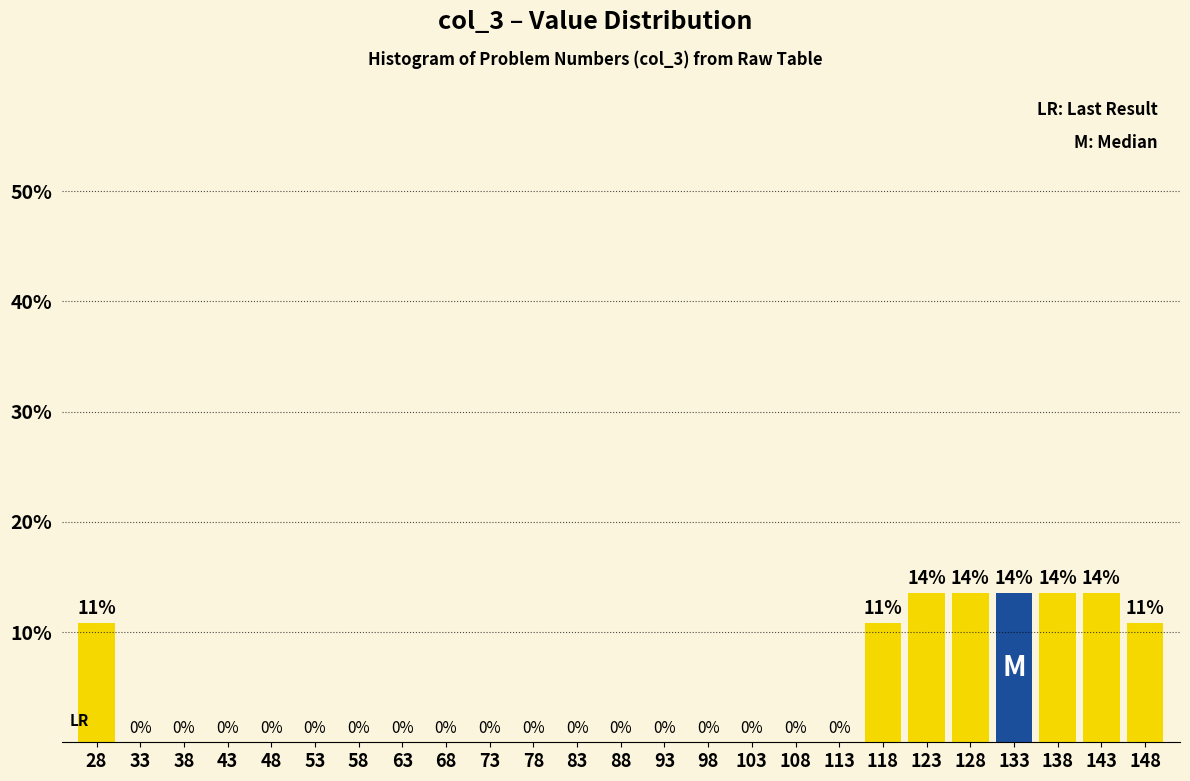

Between 143 and 98, which is larger?

143